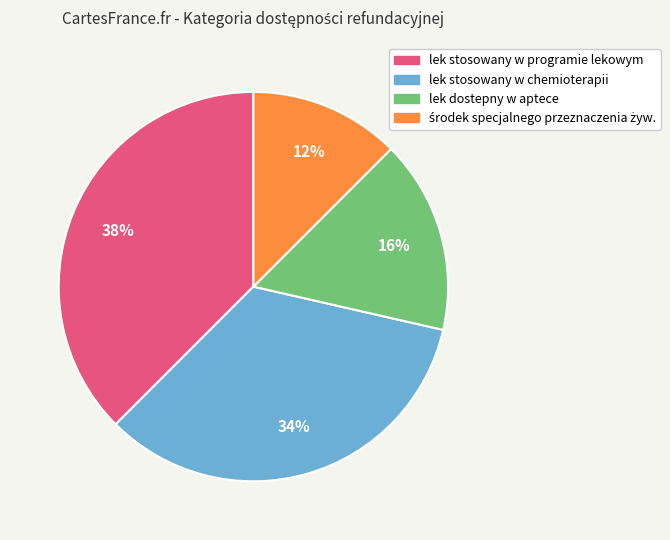

To the nearest percent, what is the average slice percentage?

25%